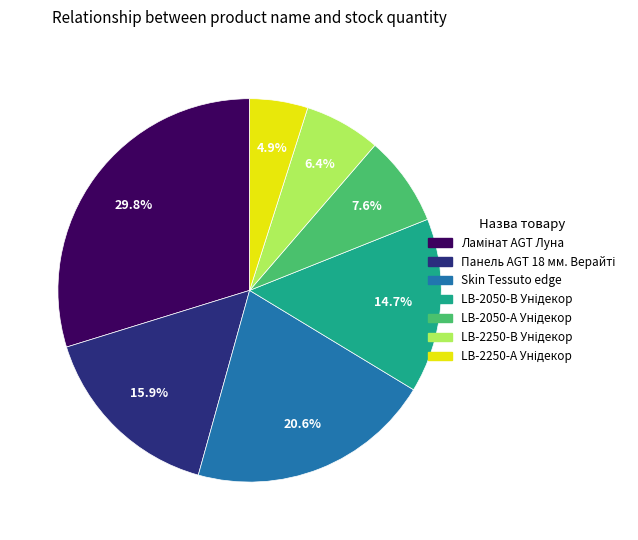

Does any single category account for the majority?

No